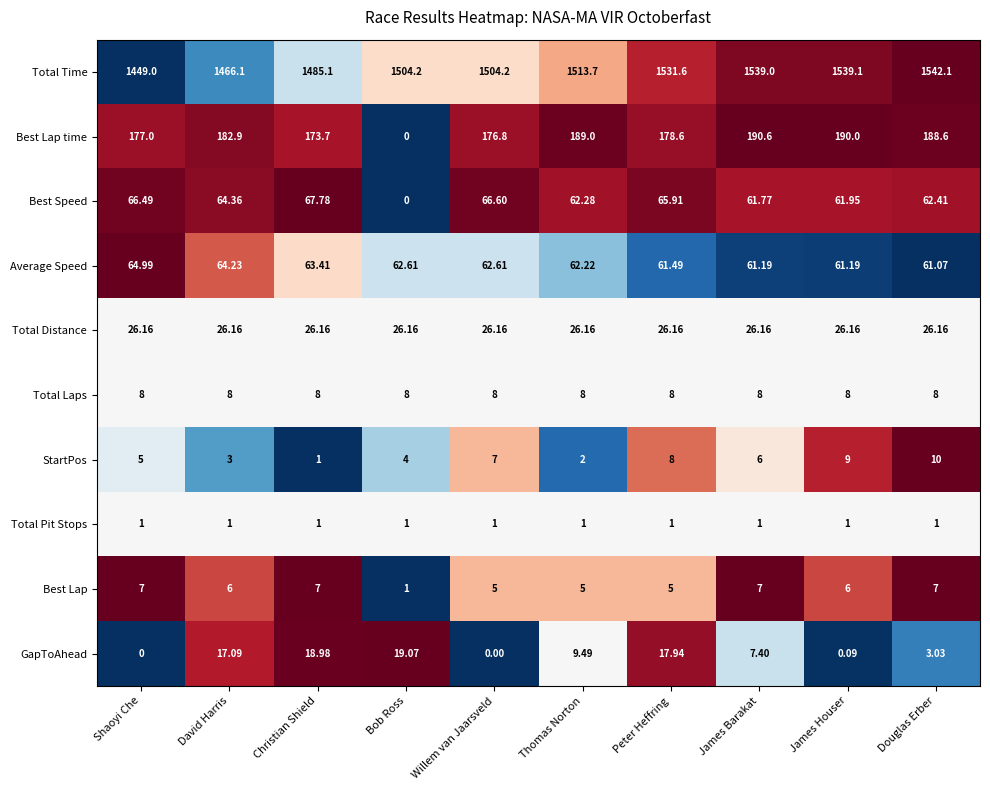

At which label does Best Speed reach its minimum?

Bob Ross